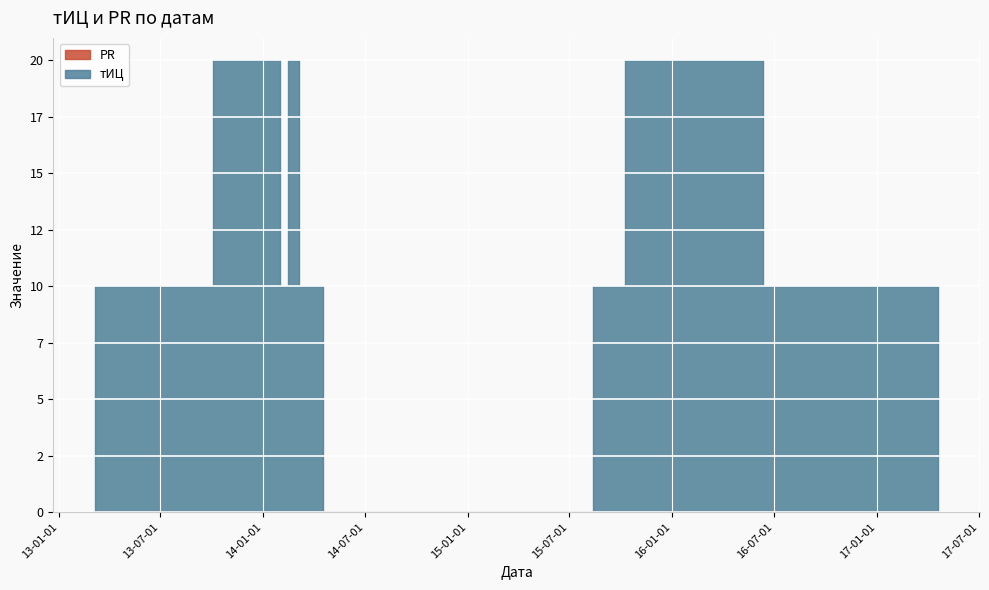

What position from the left is 2014-02-13?

4